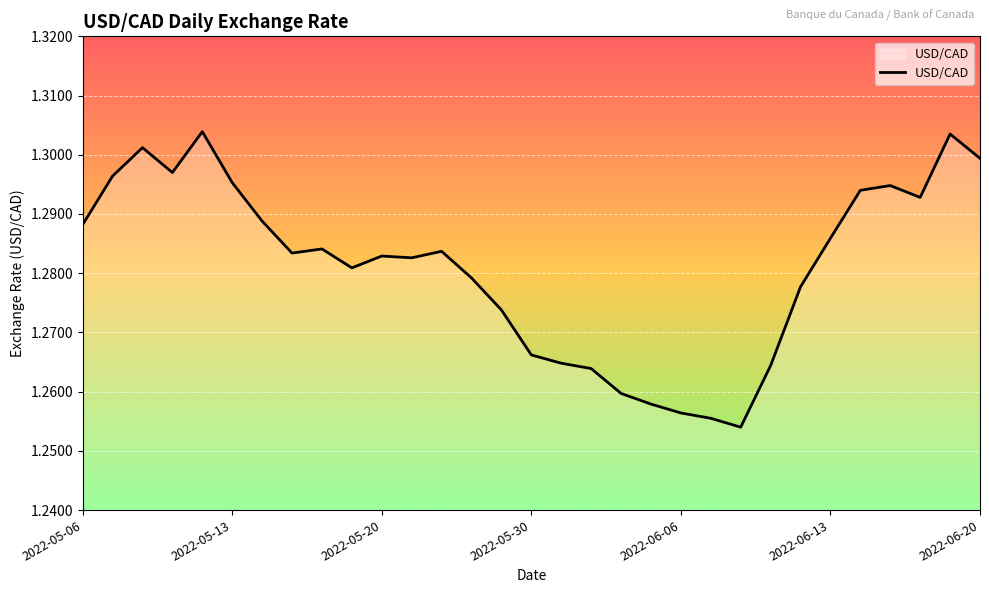

Reading right to left, list all the values displayed in this chart.

1.3	1.3	1.3	1.3	1.3	1.3	1.3	1.3	1.3	1.3	1.3	1.3	1.3	1.3	1.3	1.3	1.3	1.3	1.3	1.3	1.3	1.3	1.3	1.3	1.3	1.3	1.3	1.3	1.3	1.3	1.3